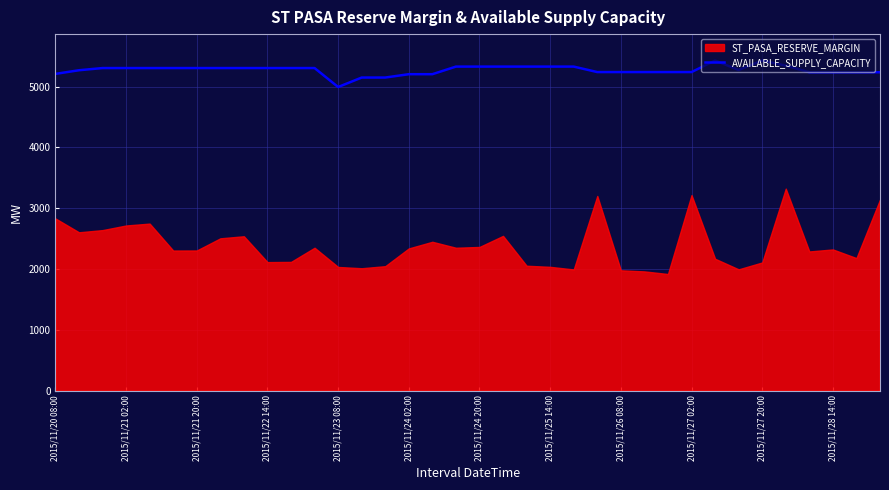

True or false: AVAILABLE_SUPPLY_CAPACITY has a value of 8493 at 2015/11/26 08:00.

False